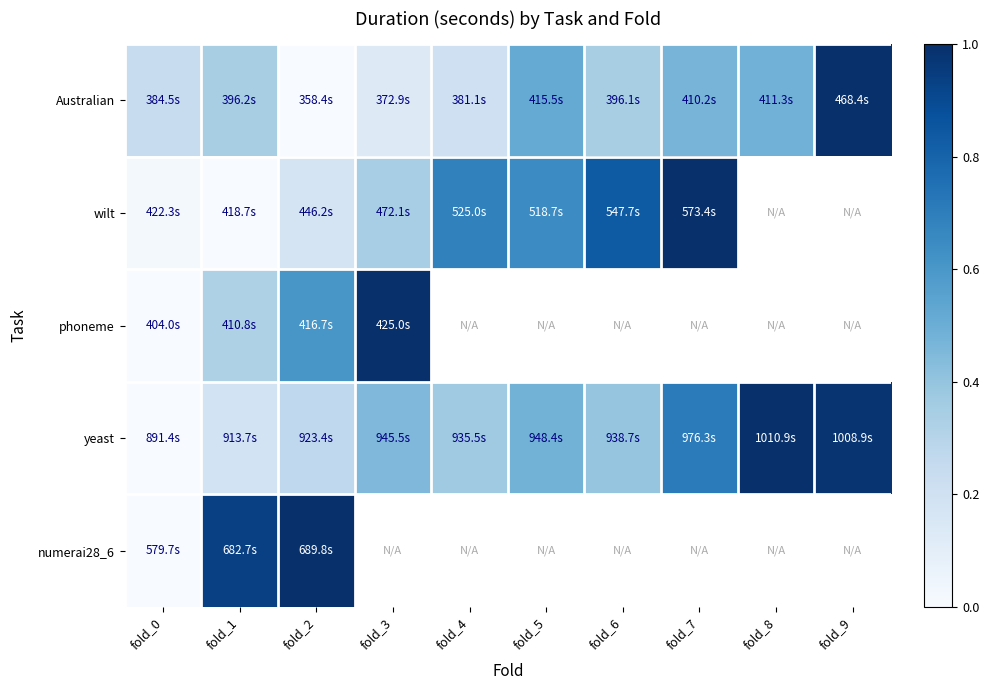

The numerai28_6 series shows 1.2 at fold_1. True or false?

False